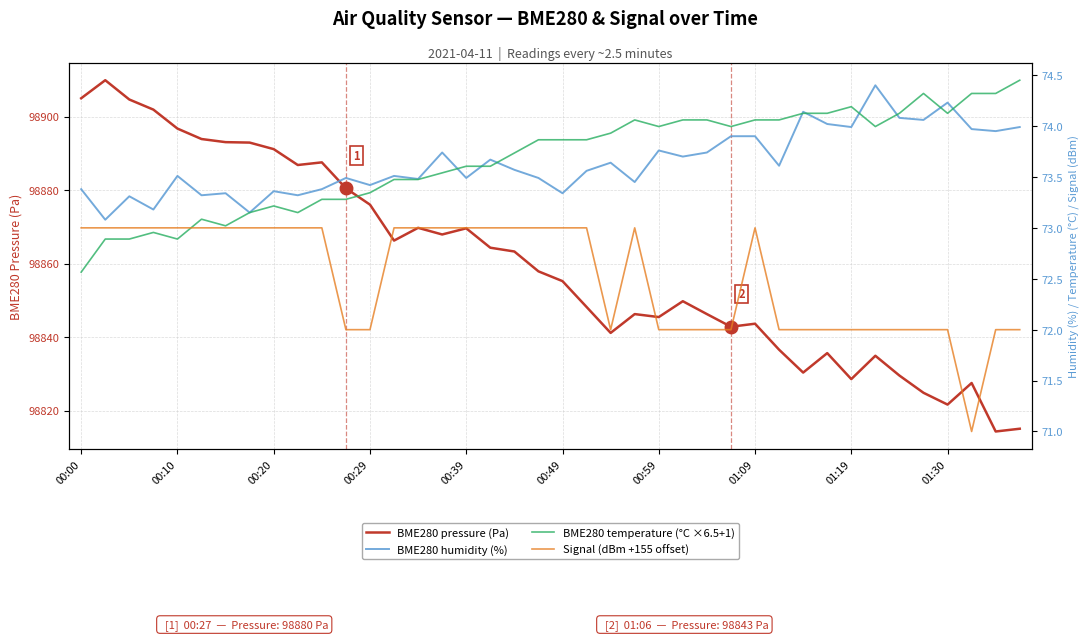

List the series in order of their peak value, lowest first.

Signal (dBm +155 offset), BME280 humidity (%), BME280 temperature (°C ×6.5+1), BME280 pressure (Pa)